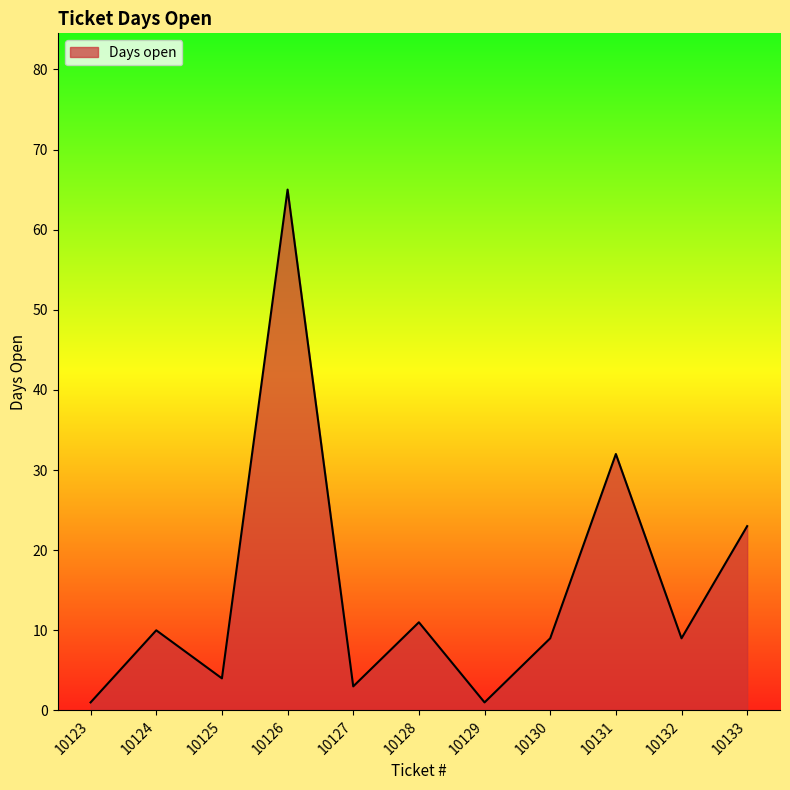

At which label is the value closest to 33?

10131